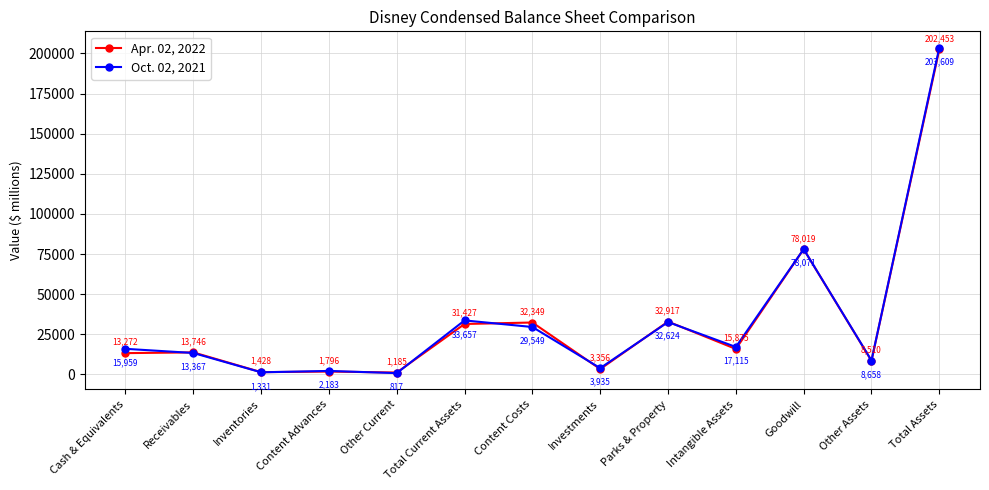

At which category is the sum across all series the highest?

Total Assets